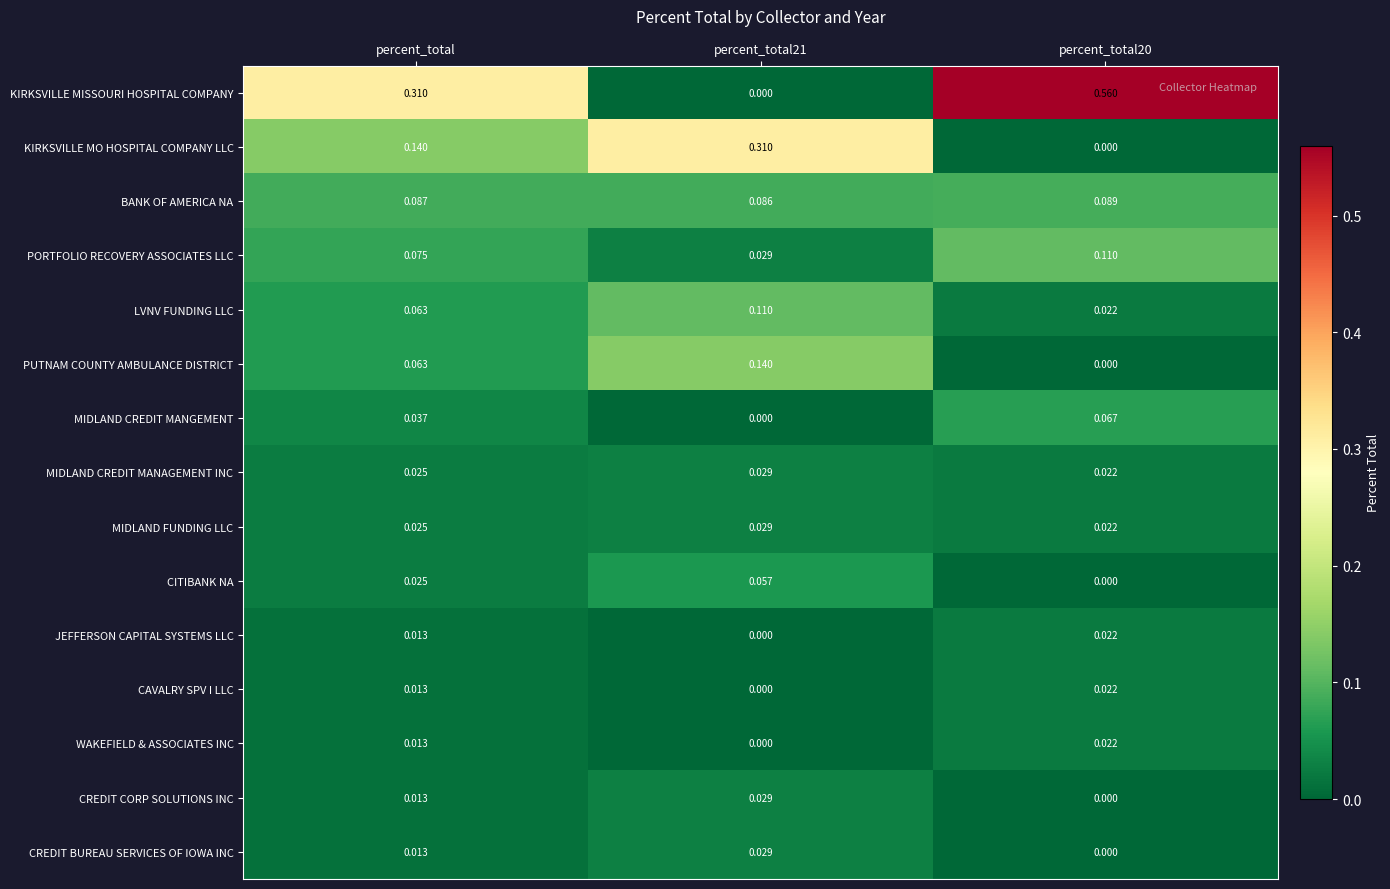

What is the total value across all series at percent_total?

0.9